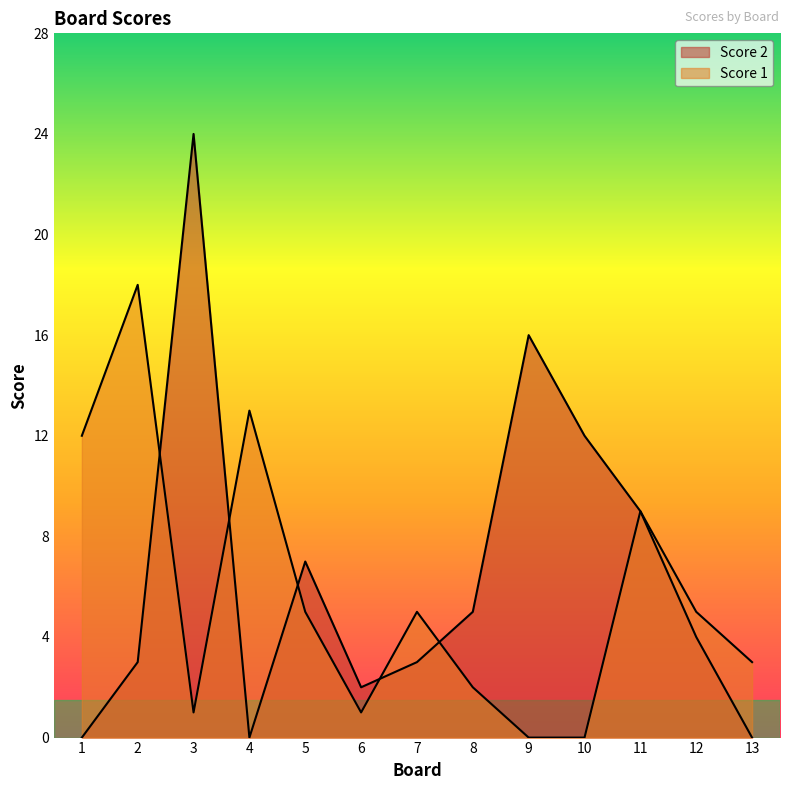

Reading left to right, what are all the values shown in this chart?

Score 2: 0	3	24	0	7	2	3	5	16	12	9	4	0
Score 1: 12	18	1	13	5	1	5	2	0	0	9	5	3